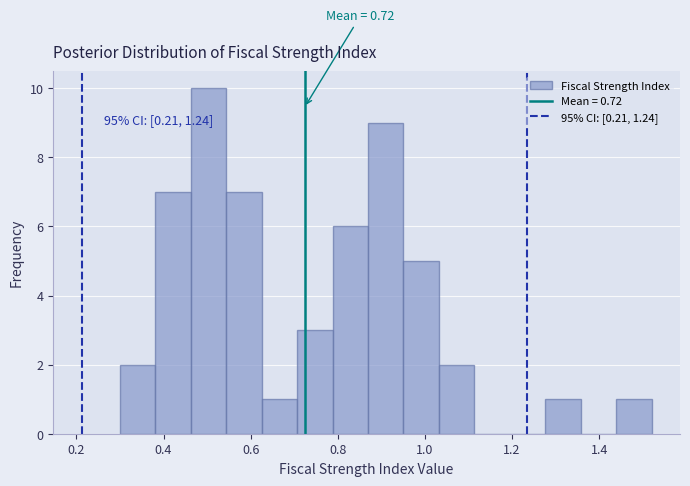

Which range on the x-axis has the tallest bar?

0.46 to 0.54